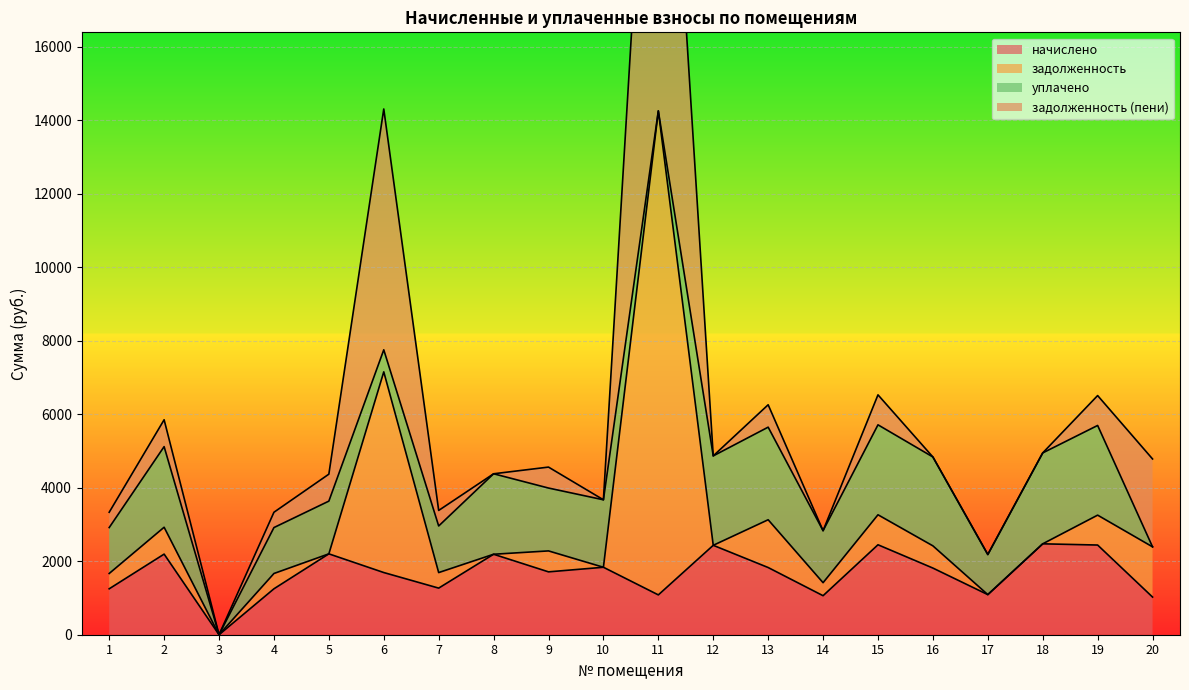

Which series has the largest total across all categories?

начислено